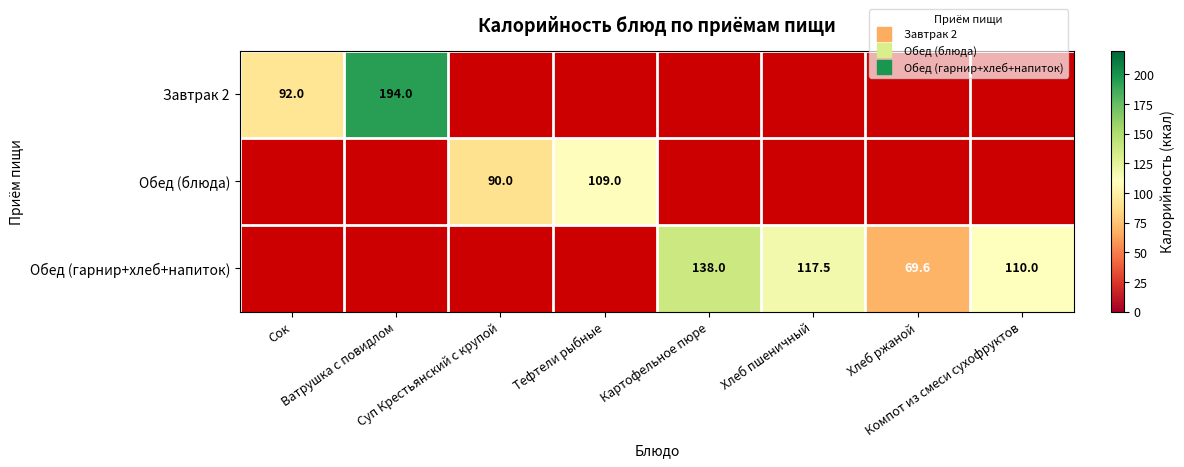

Which category has the lowest value in the Обед (гарнир+хлеб+напиток) series?

Сок